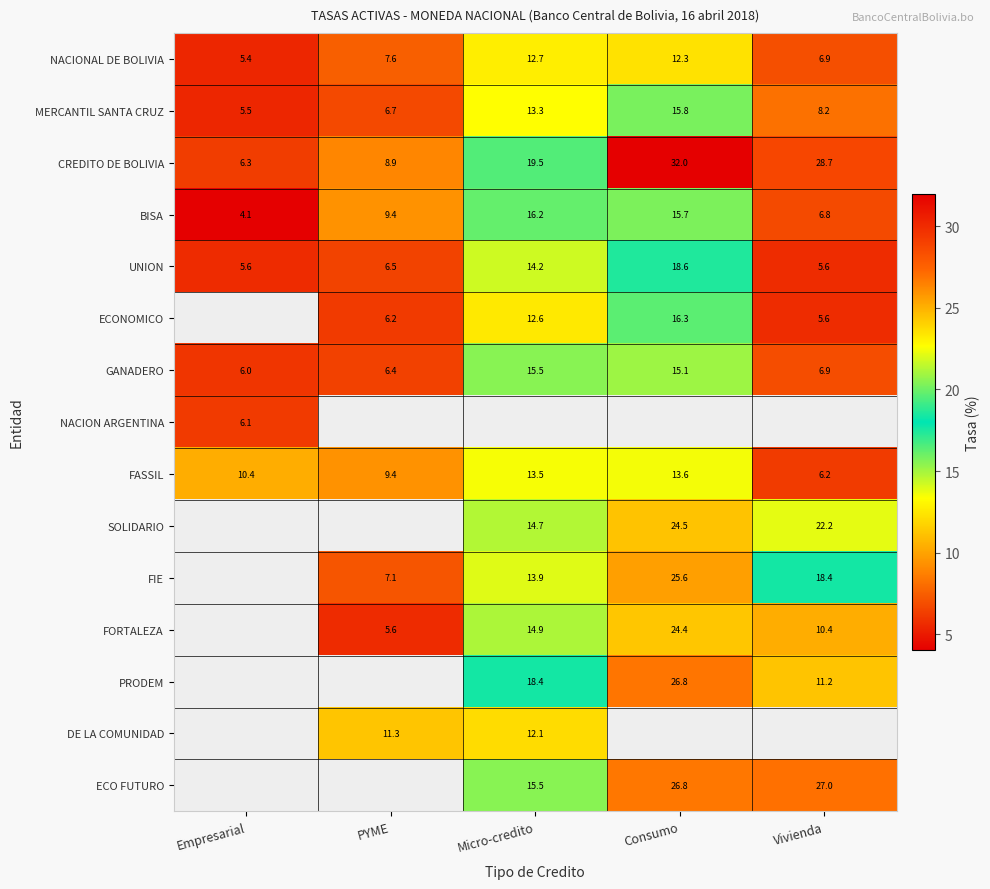

How many data points in CREDITO DE BOLIVIA are above 19?

3